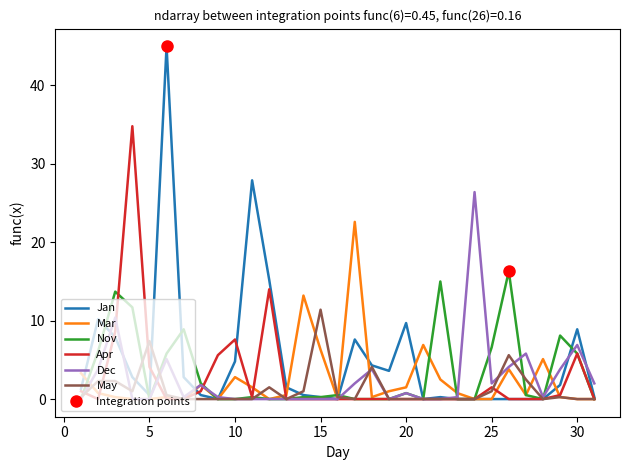

Which series has the widest spread of values?

Jan